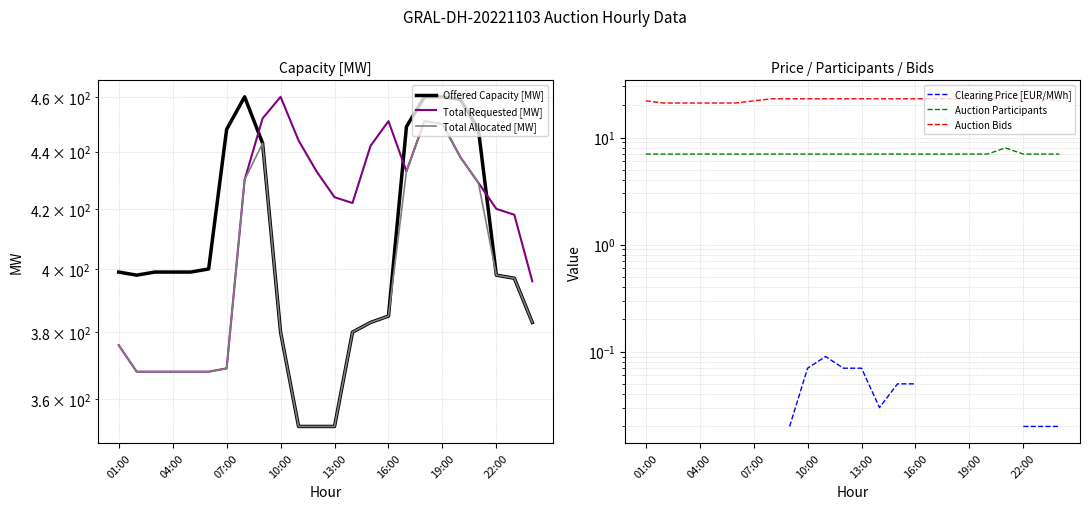

What is the difference between the second highest and minimum values in the Auction Bids series?

2.0